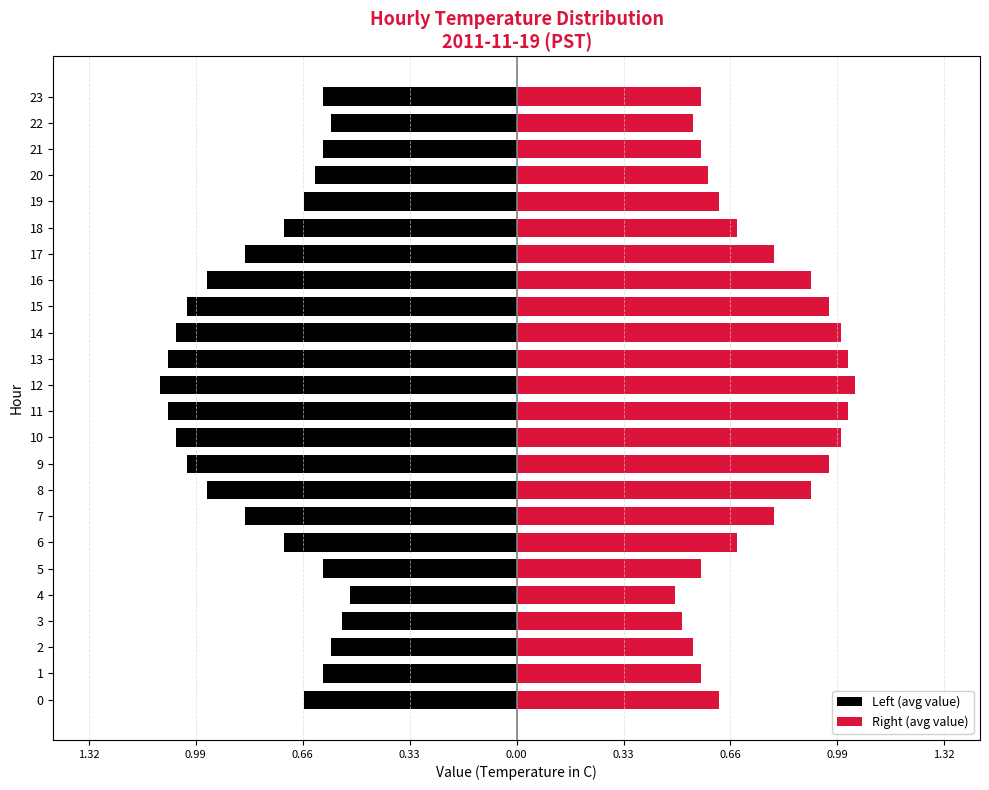

The value of Right (avg value) at 20 is 0.6. True or false?

True